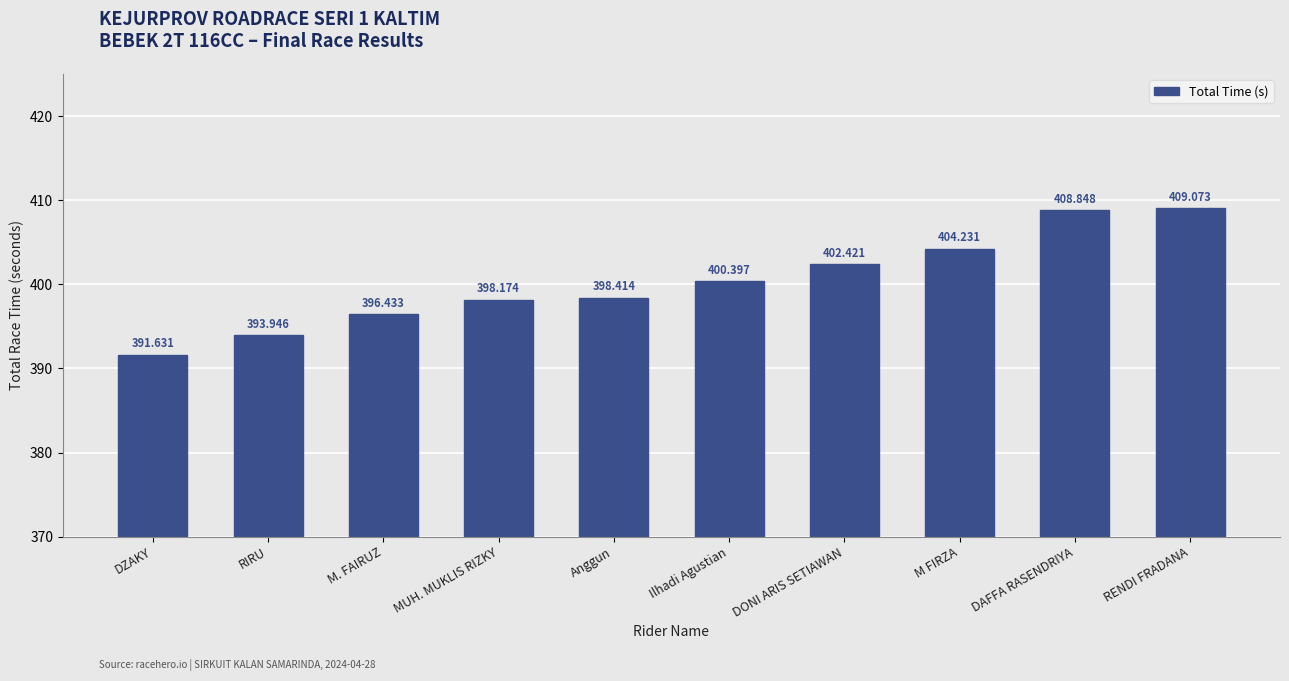

What is the average value?

400.4